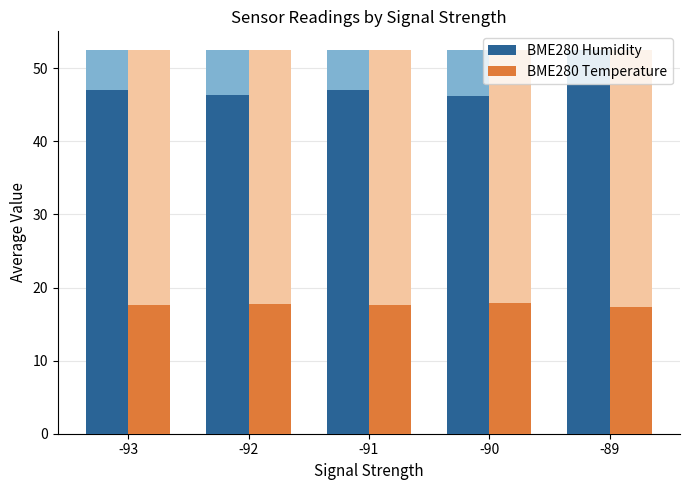

Which series has the largest range (max minus min)?

BME280 Humidity